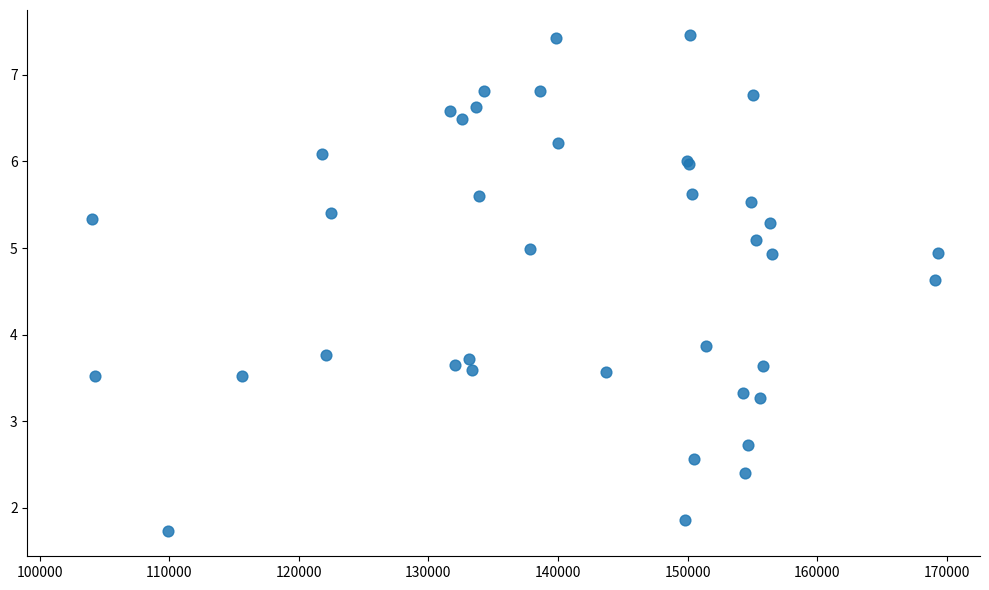

What Y value in the scatter plot is closest to 4?

3.9